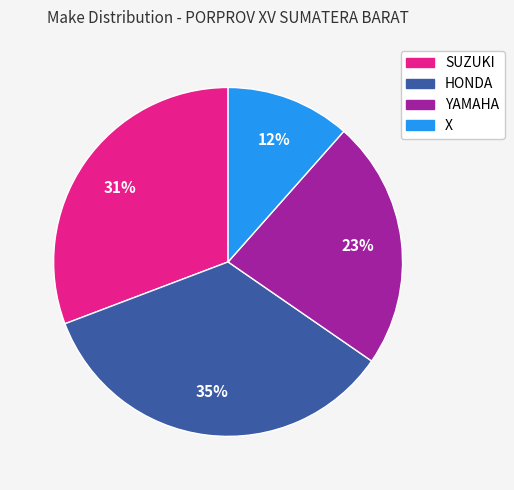

To the nearest percent, what is the average slice percentage?

25%